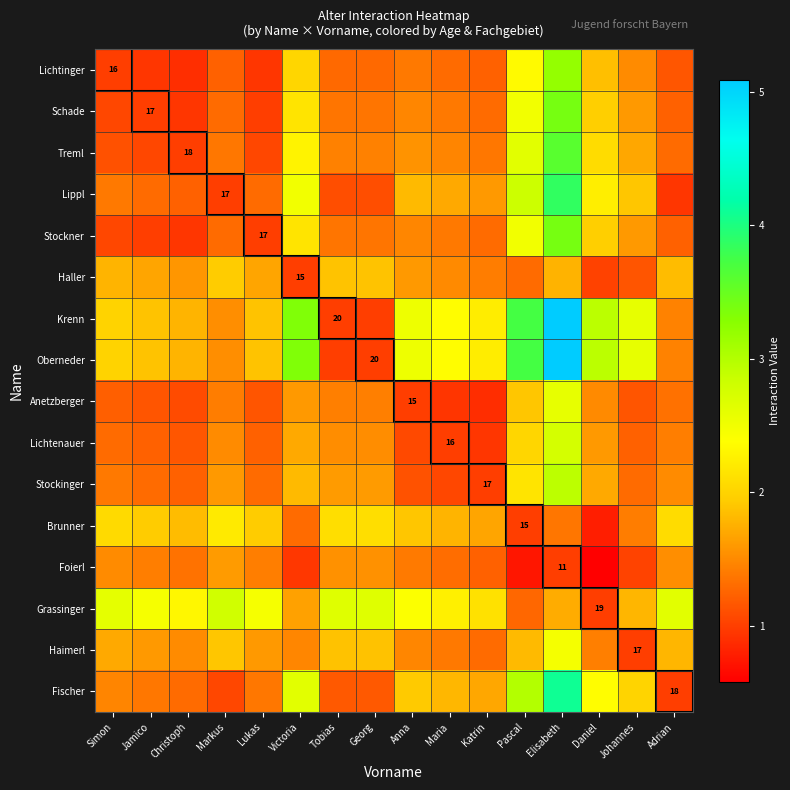

True or false: Oberneder has a value of 0.7 at Johannes.

False